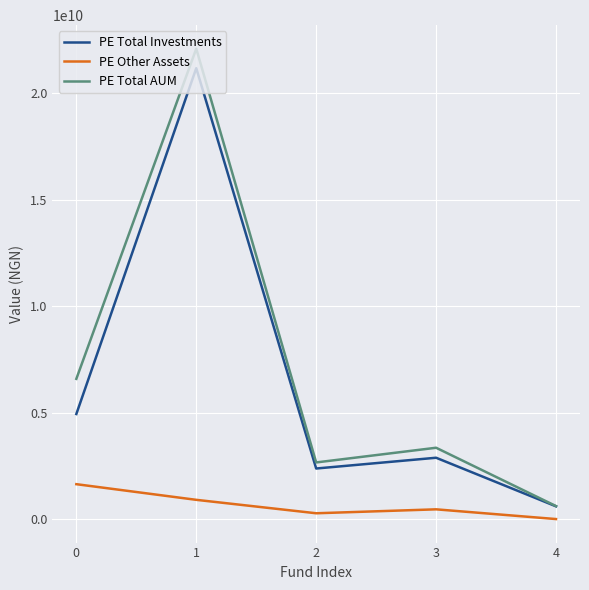

What is the maximum value shown in the chart?

22093327056